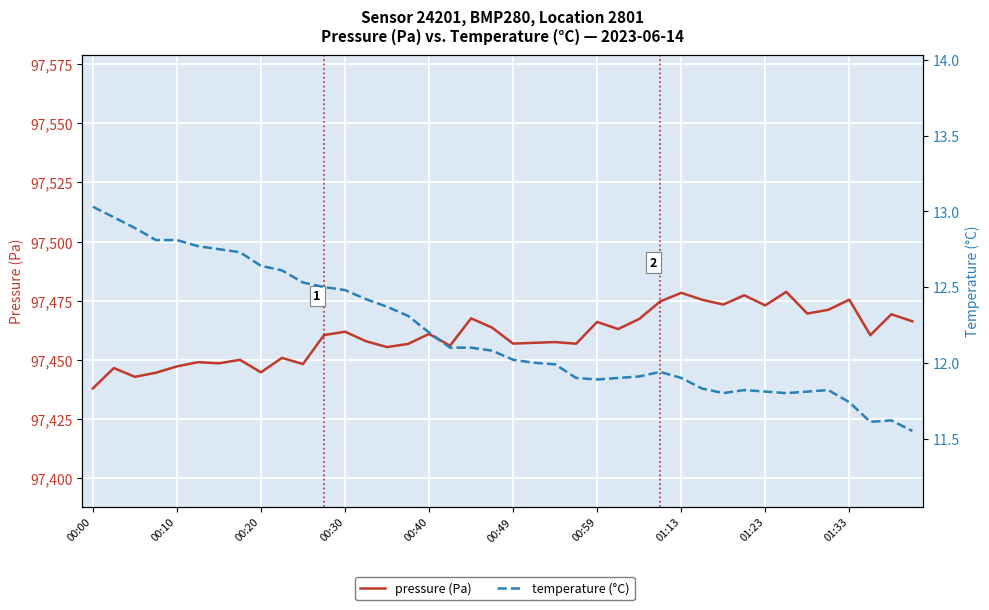

True or false: temperature (°C) has more than 0 points higher than both neighbors.

True